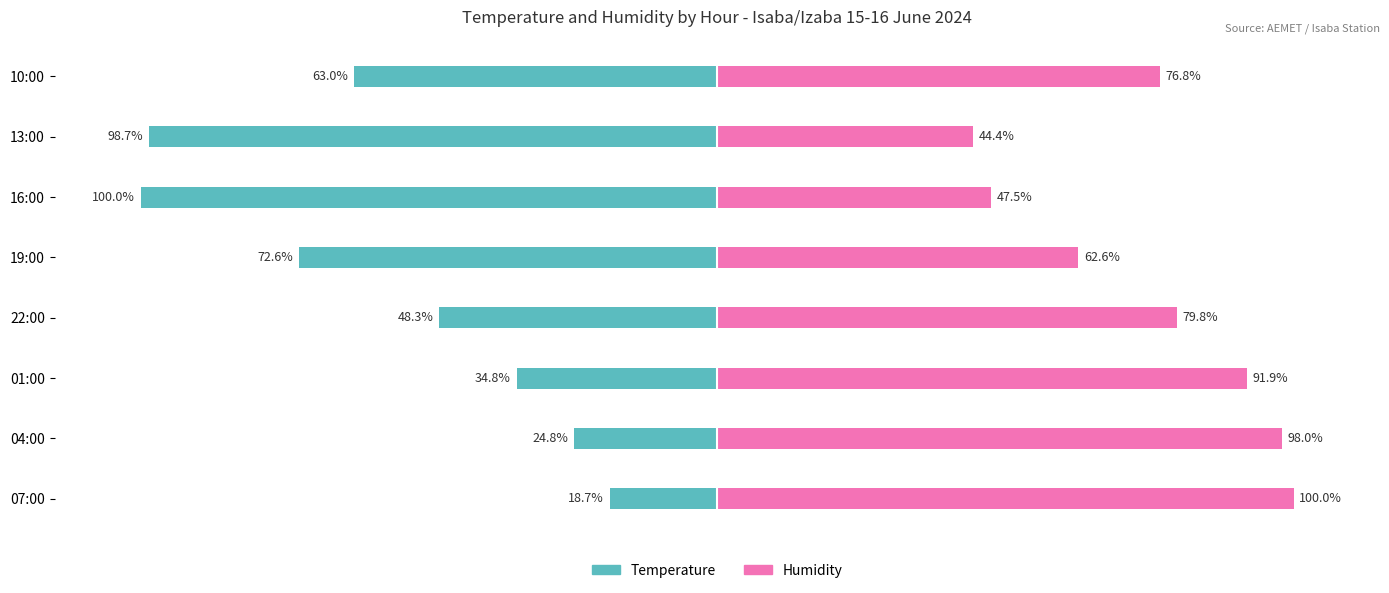

Which series changed the most between 07:00 and 10:00?

Temperature